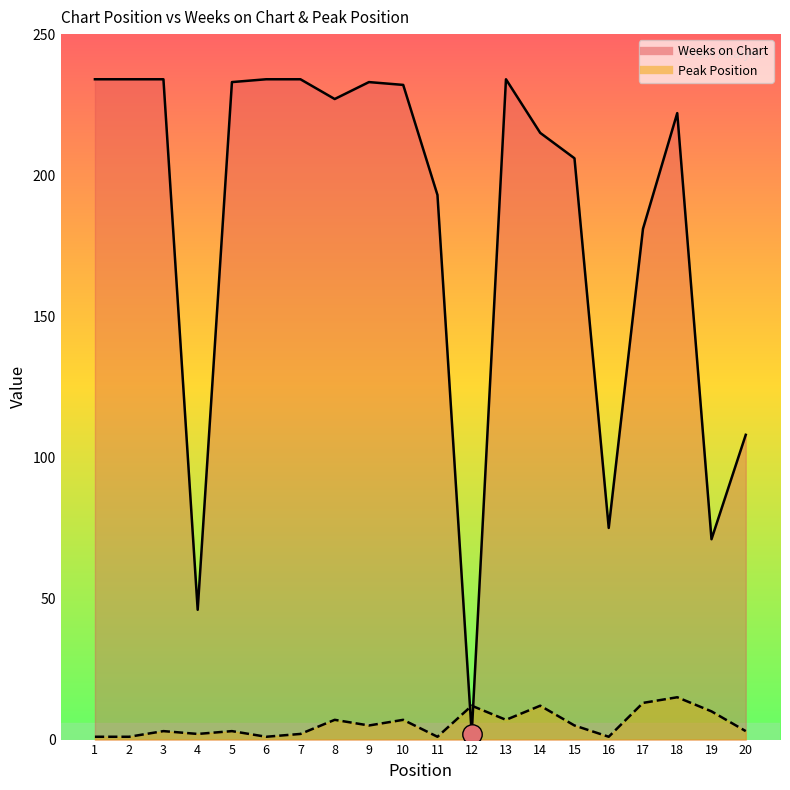

Which category has the lowest value across all series?

1